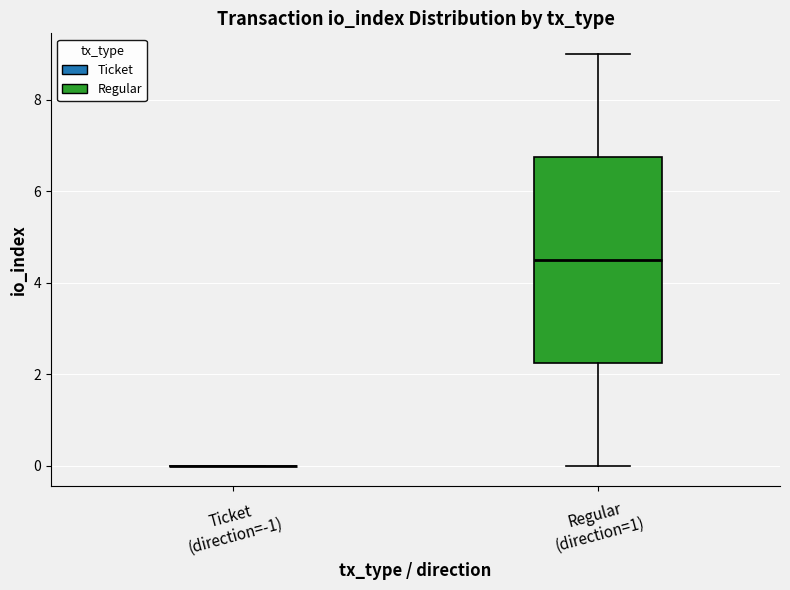

Reading left to right, transcribe this box plot: for each box, give where its median line is, the range the box spans, and where its two whiskers end, as read against the y-axis. The values are not printed on the chart, so give them approximately, as read against the axis.

Ticket (direction=-1): box collapsed to a line at 0.0, whiskers 0.0 to 0.0
Regular (direction=1): median 4.6, box 2.2 to 6.8, whiskers 0.0 to 9.0